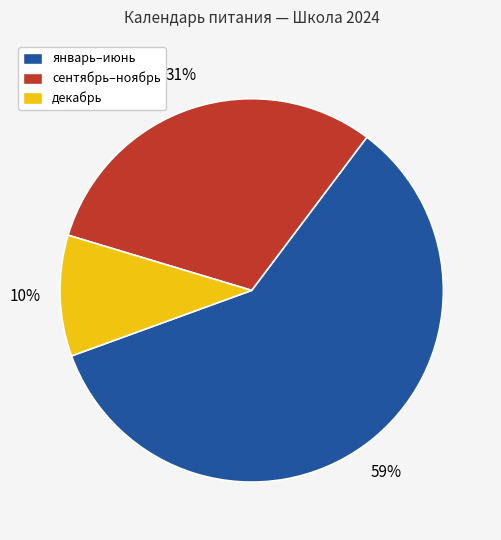

Rank the categories by value from highest to lowest.

январь–июнь, сентябрь–ноябрь, декабрь